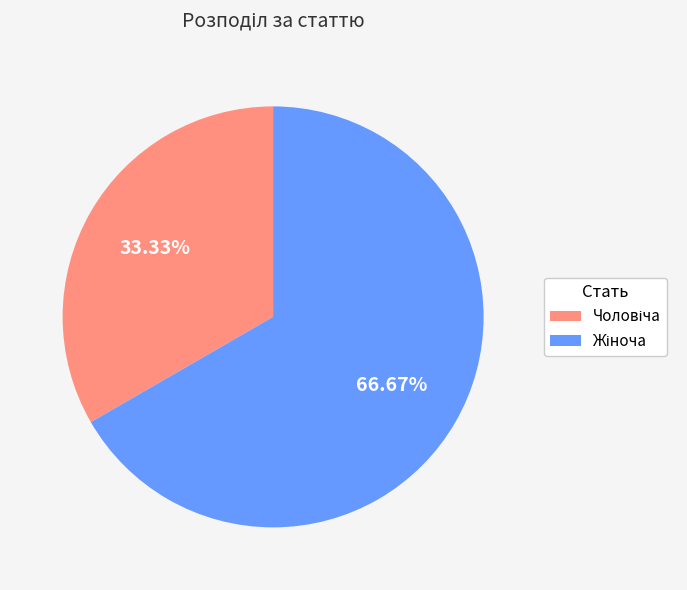

How many slices are in this pie chart?

2